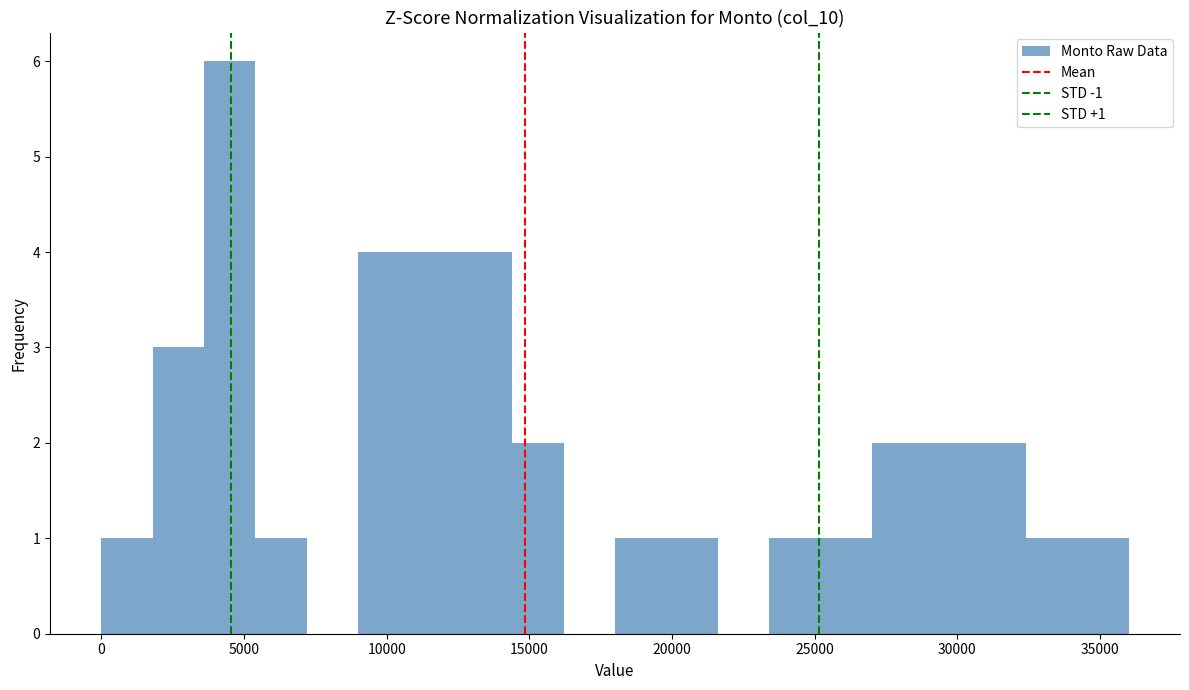

Read against the x-axis, roughly where is the centre of the tallest bar?

4500